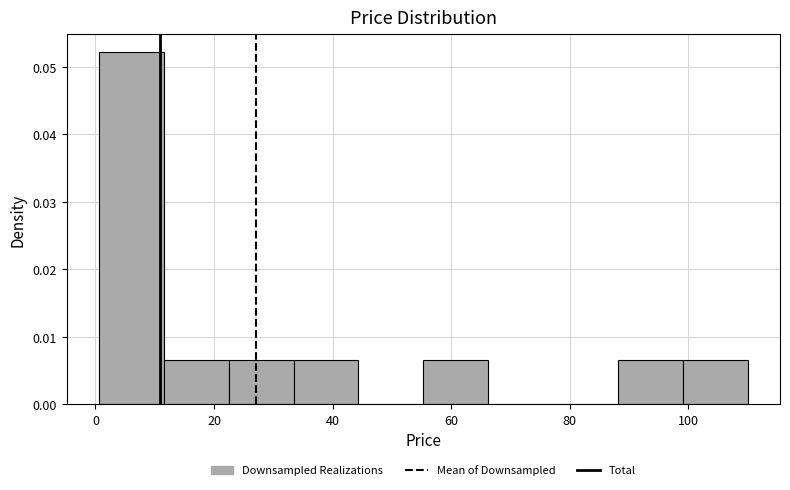

Over which range of the x-axis is the bar tallest?

0 to 12